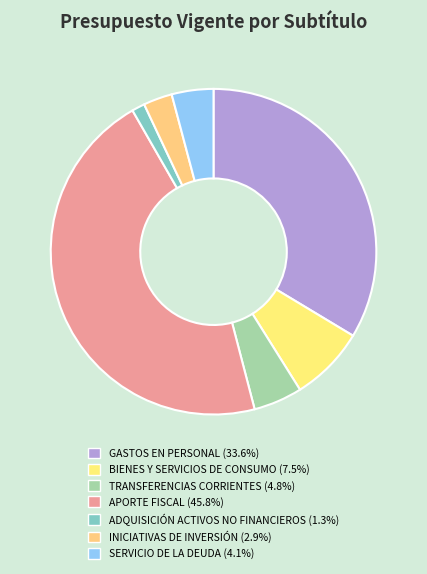

Count the number of slices in the pie.

7